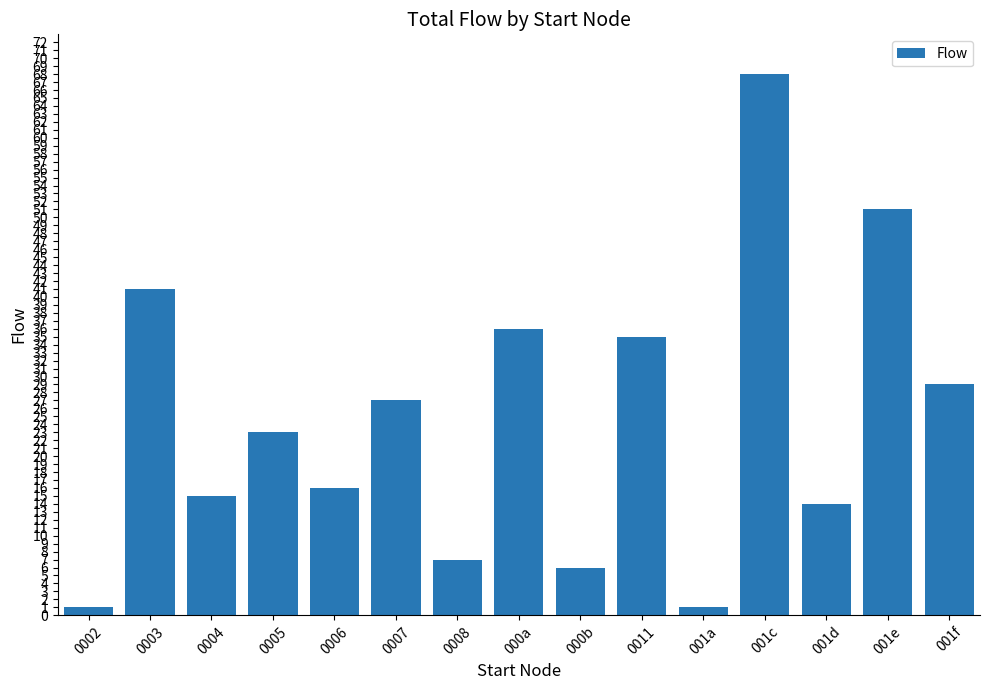

At which category does the chart reach its peak across all series?

001c